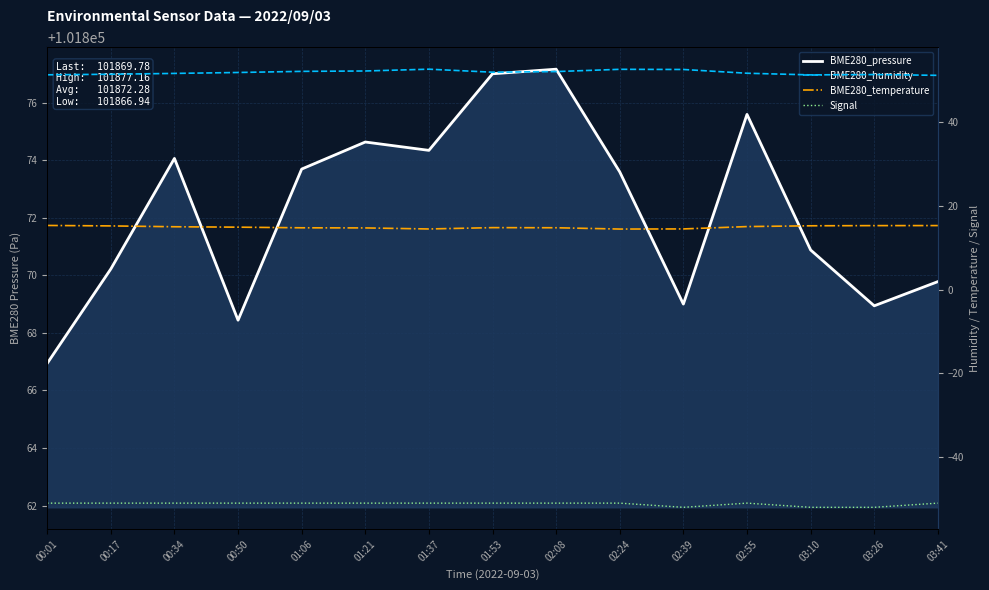

At which category does BME280_humidity reach its first local peak?

01:37